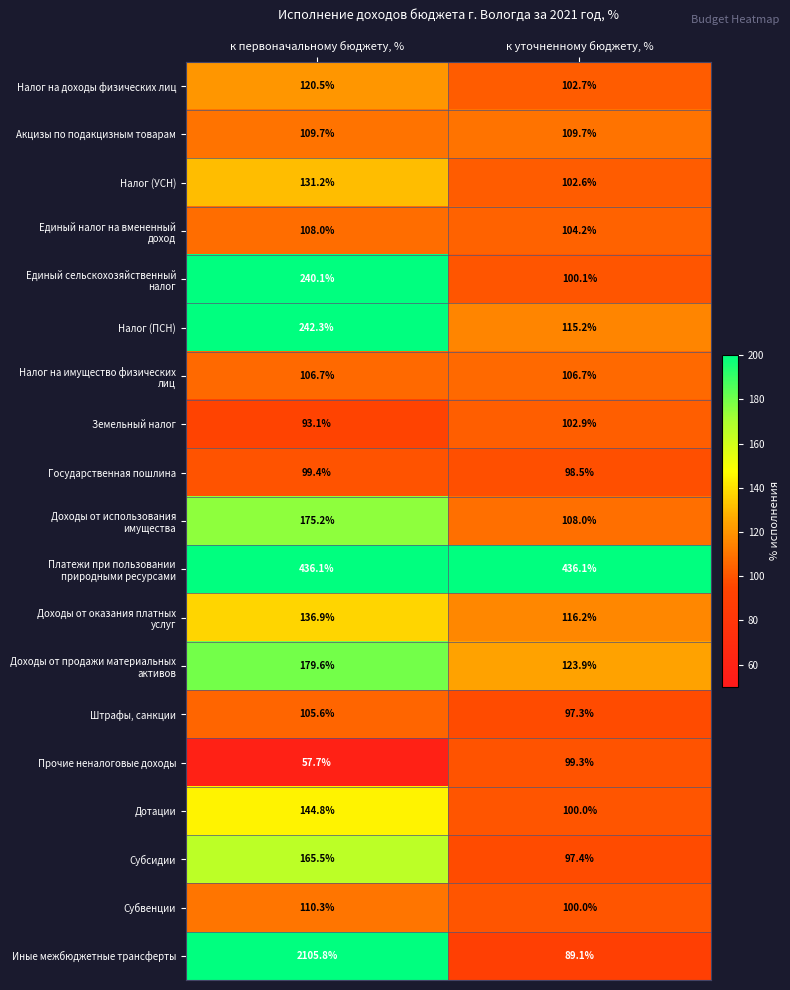

What is the maximum value for Земельный налог?

102.9